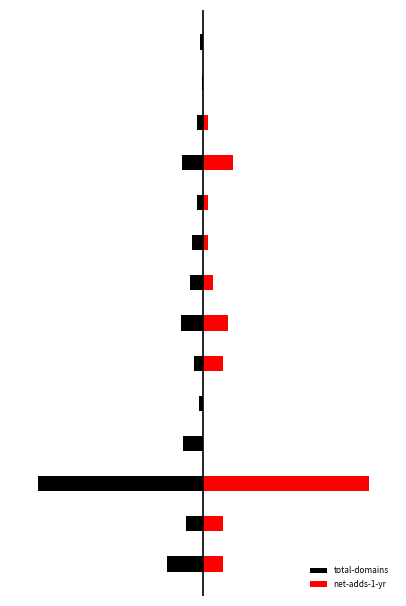

What is the average value of the total-domains series?

-0.9